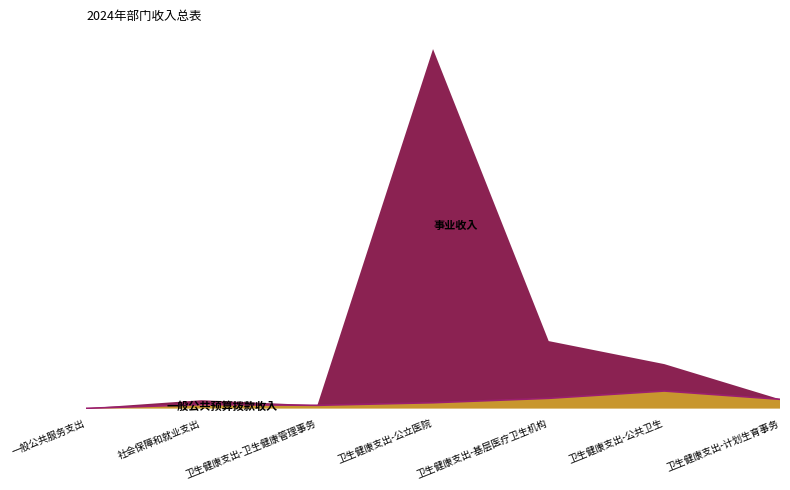

Reading left to right, extract all data points from this chart.

一般公共服务支出=243.5	社会保障和就业支出=3423.5	卫生健康支出-卫生健康管理事务=2802.0	卫生健康支出-公立医院=5004.7	卫生健康支出-基层医疗卫生机构=8748.3	卫生健康支出-公共卫生=14959.6	卫生健康支出-计划生育事务=7918.0